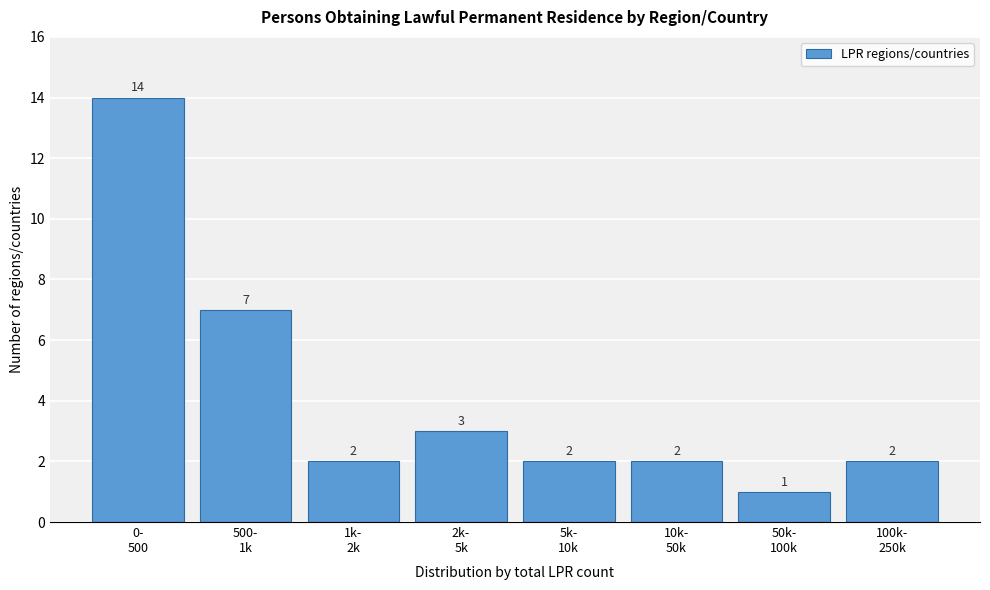

Reading left to right, transcribe all the data shown in this chart.

14	7	2	3	2	2	1	2